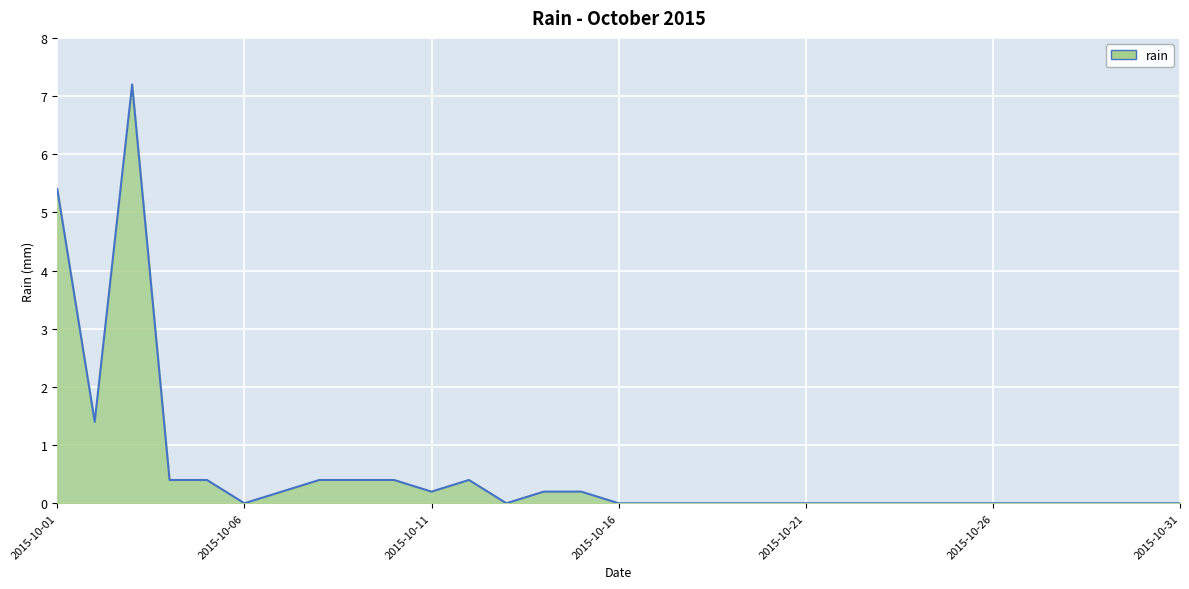

Does the chart display data point markers on the line(s)?

No